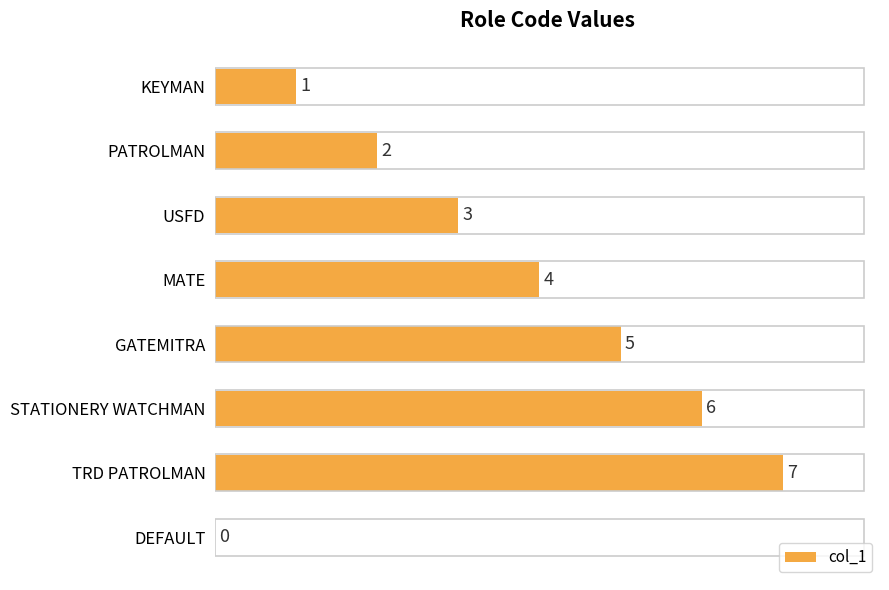

How many values are above zero?

7